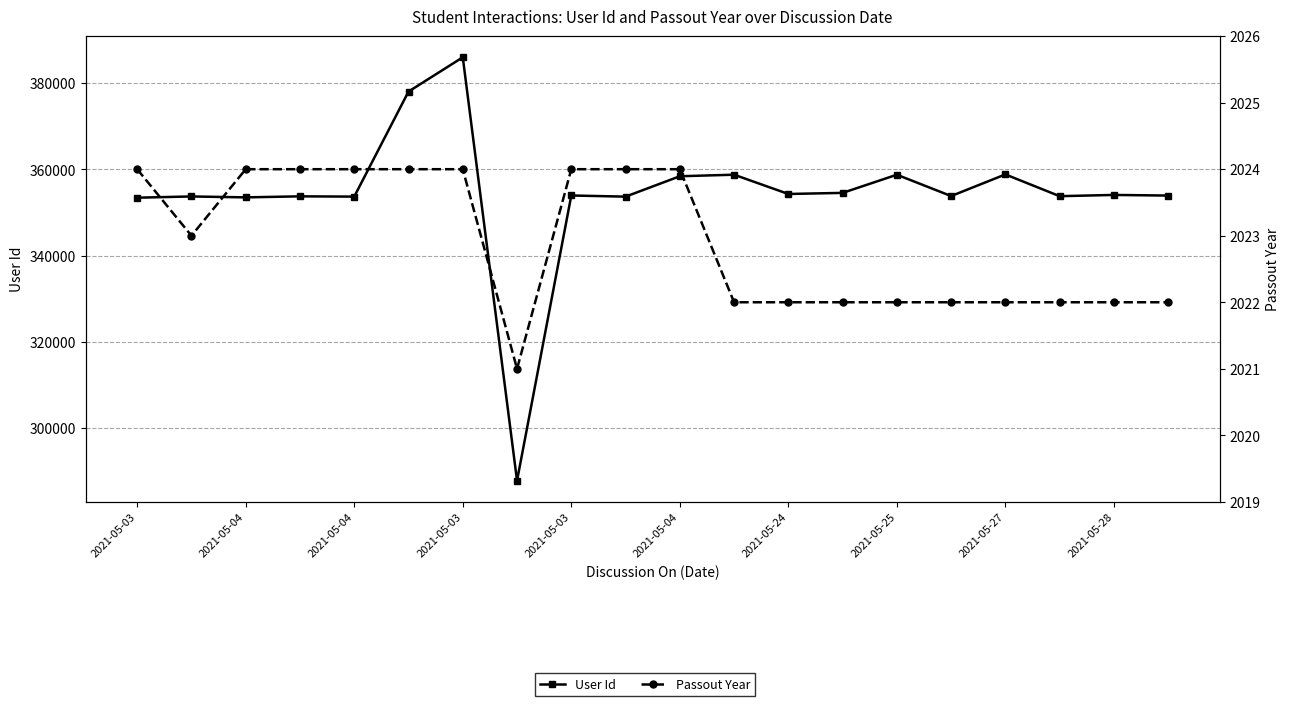

What is the smallest value displayed?

2021